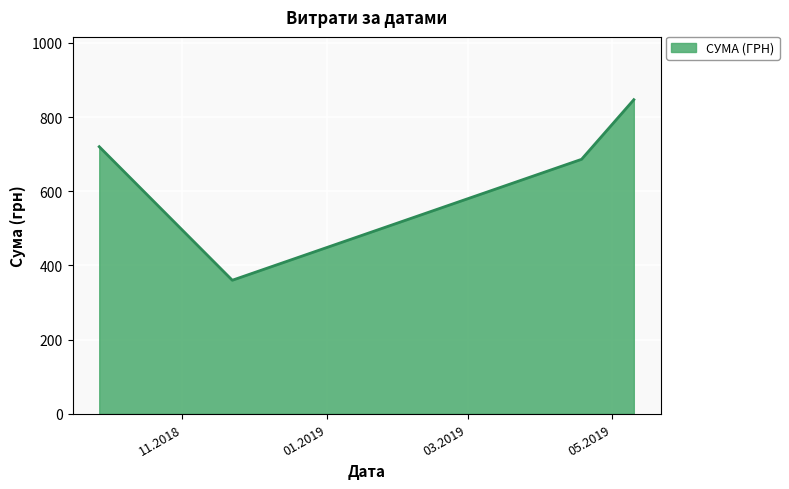

What is the sum of all values?

2612.7